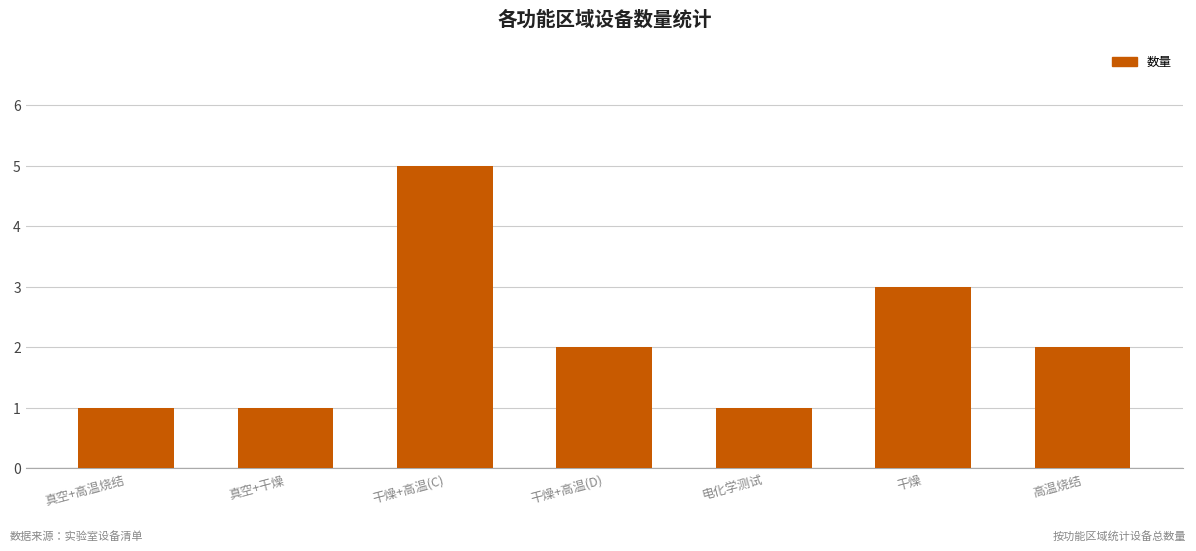

What is the difference between the values at 干燥+高温(D) and 真空+高温烧结?

1